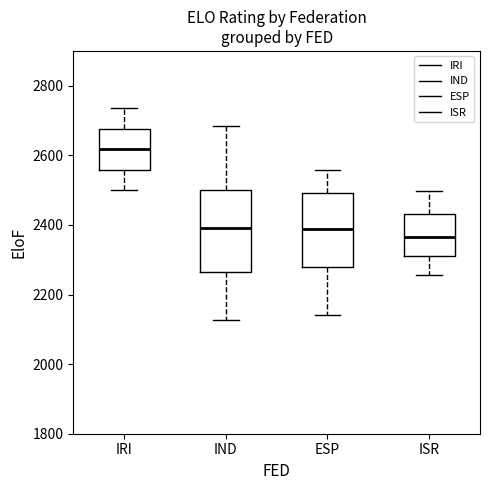

Where does the median line of the box for IRI sit on the y-axis? The values are not printed on the chart, so give them approximately, as read against the axis.

2620